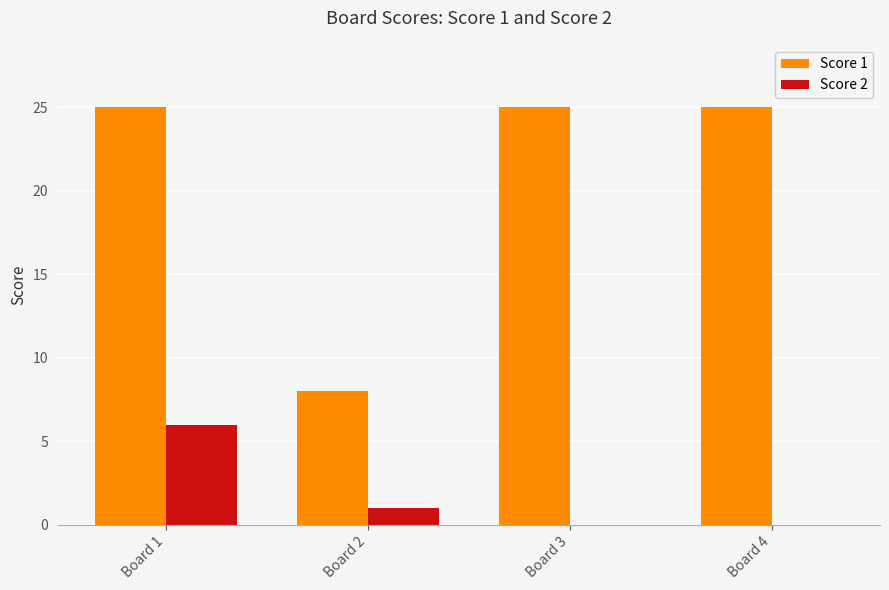

What is the average value of the Score 2 series?

2